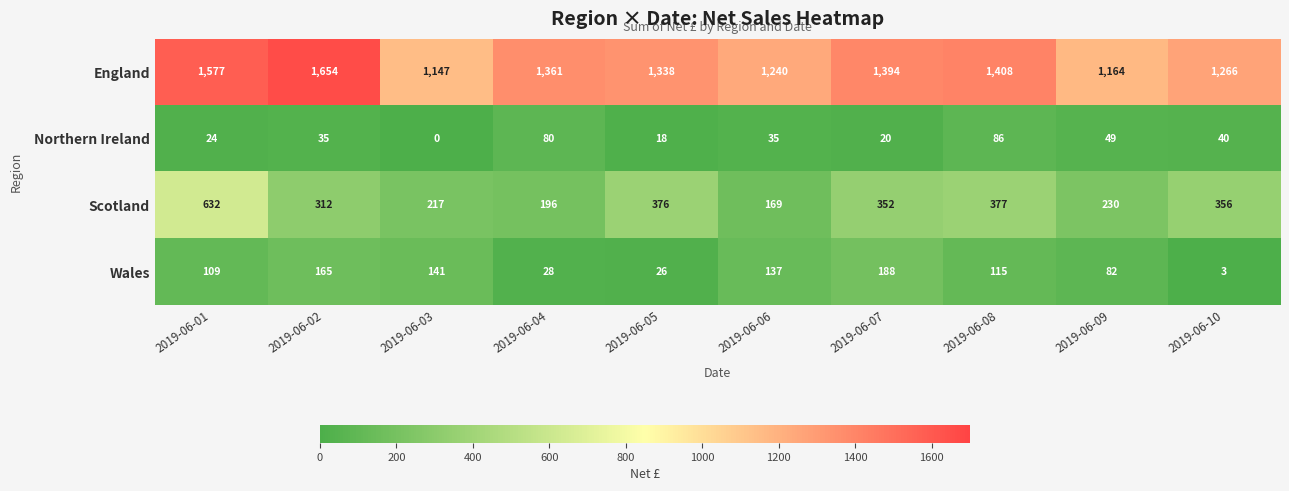

What is the greatest value displayed?

1654